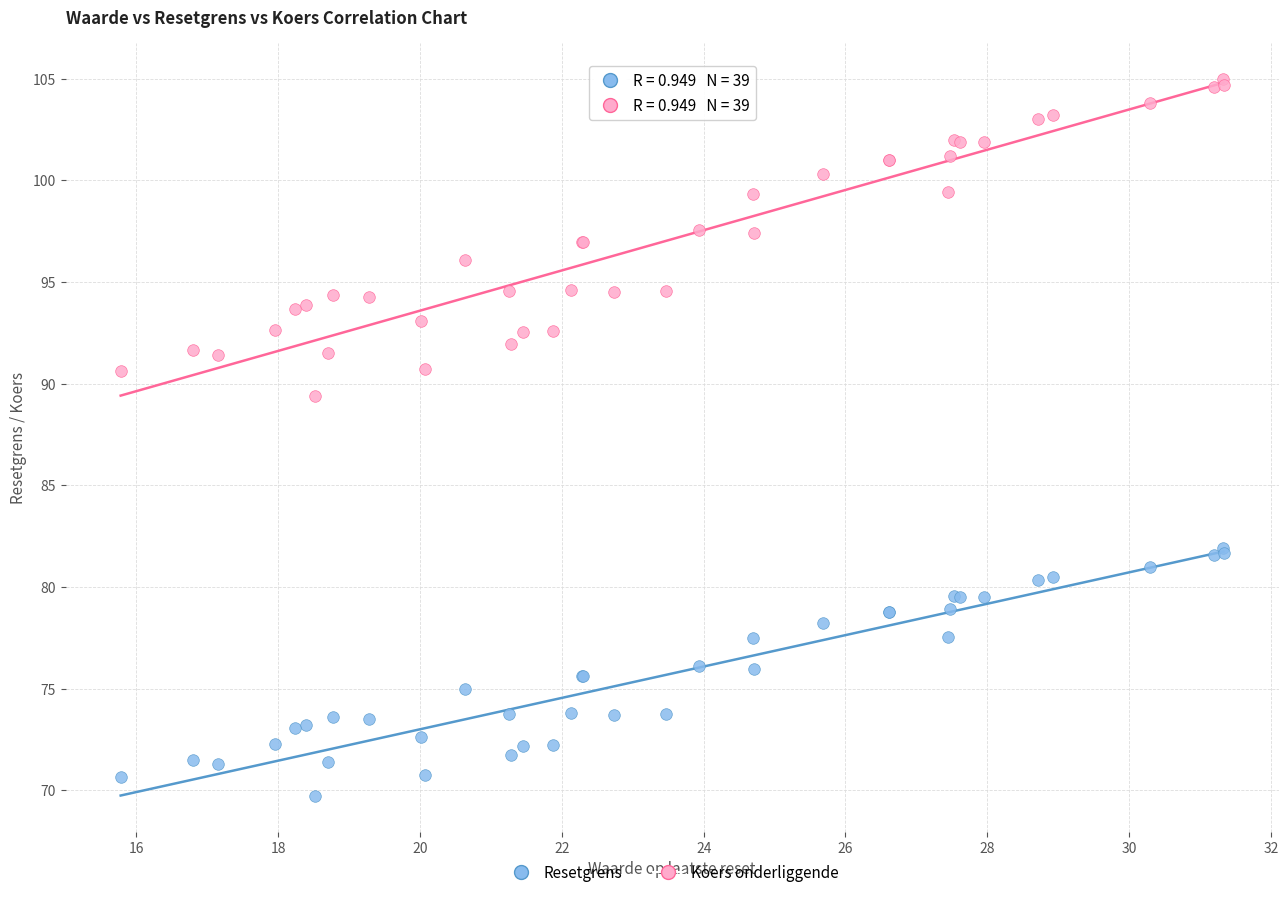

What is the X range (max minus min) for the scatter plot?

15.5